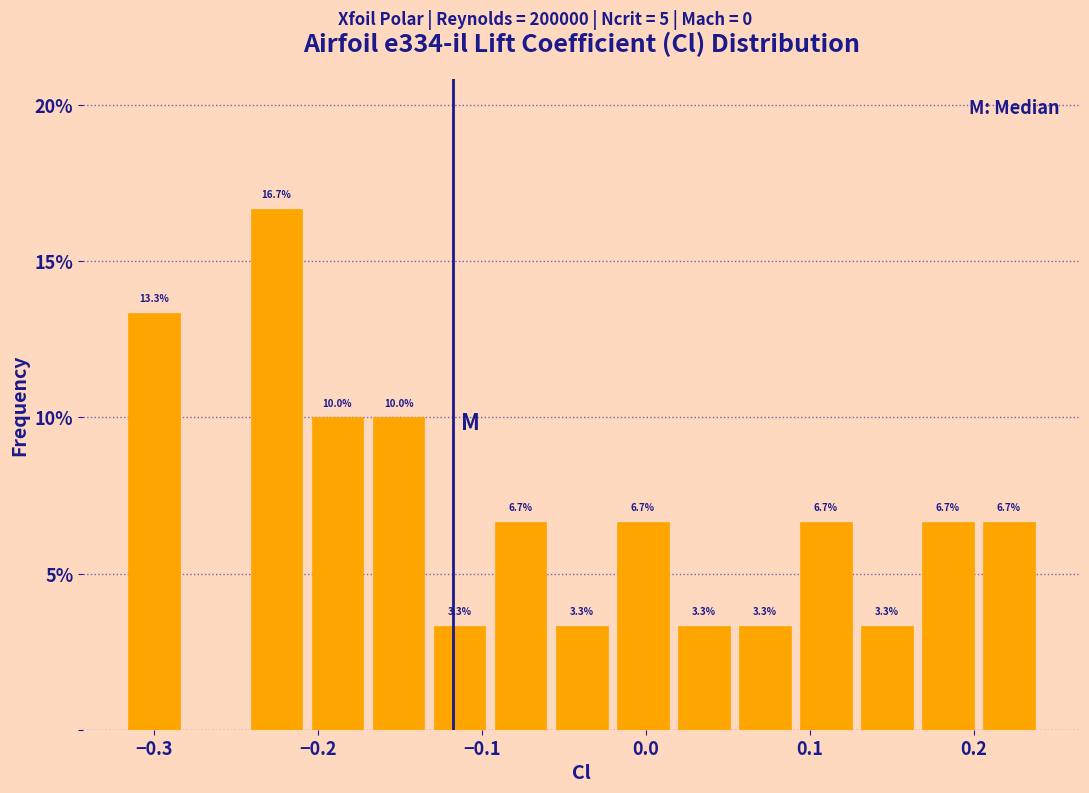

Read against the x-axis, roughly where is the centre of the tallest bar?

-0.23